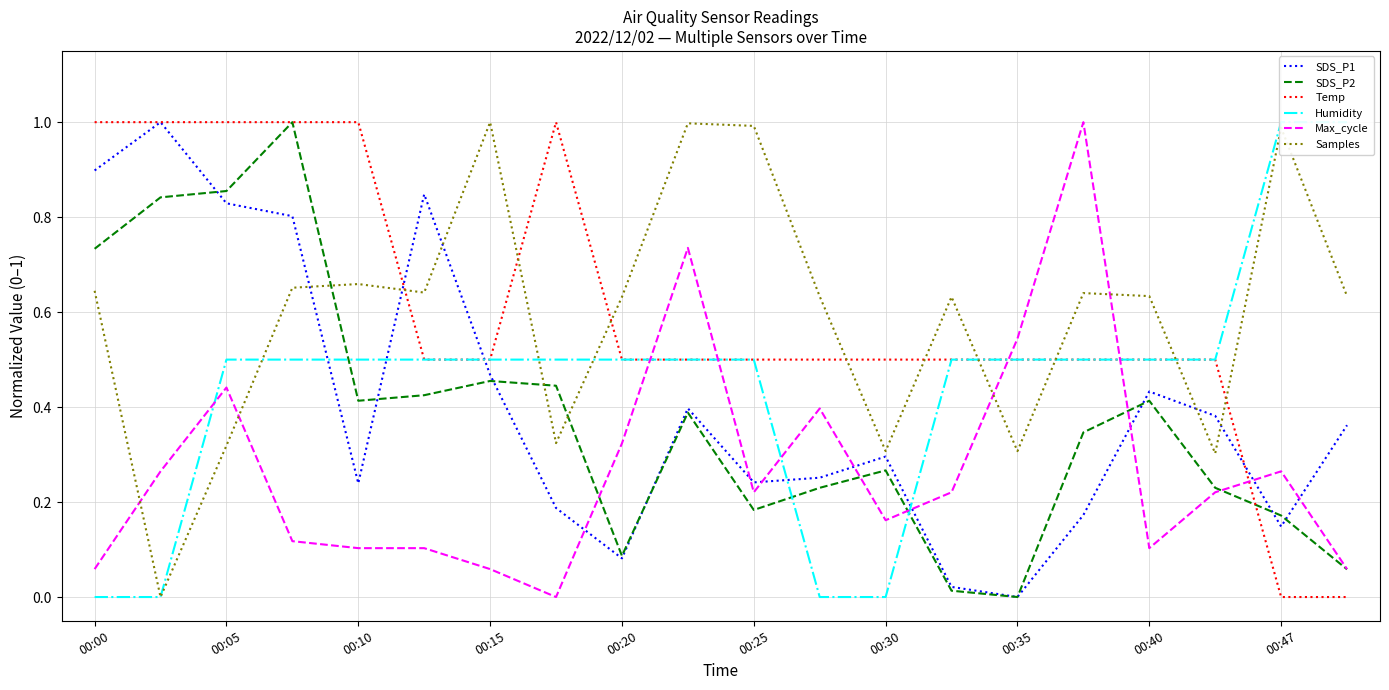

Does the chart display data point markers on the line(s)?

No